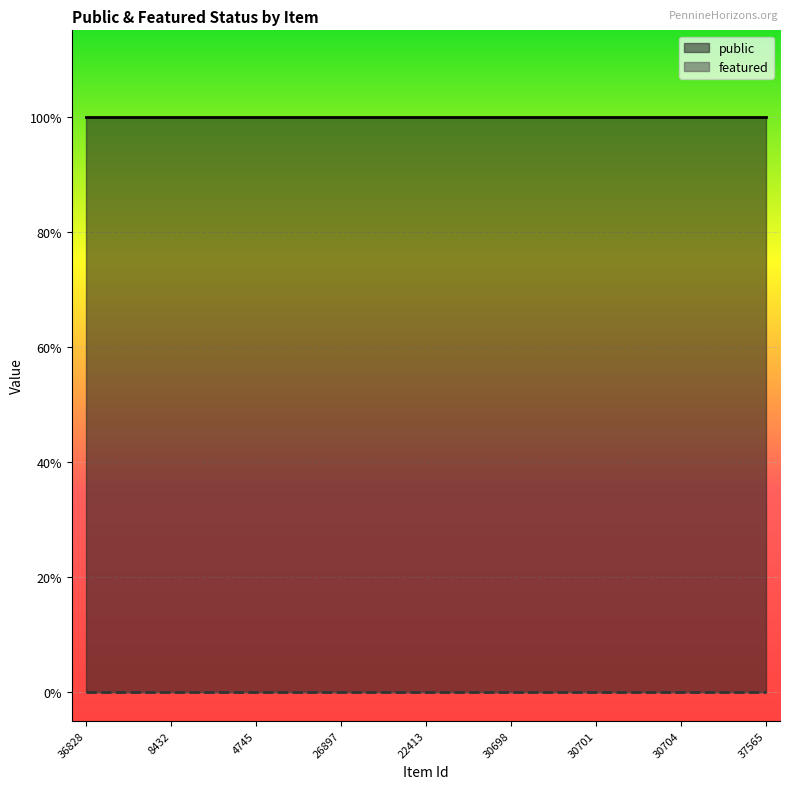

Reading right to left, transcribe all the data shown in this chart.

public: 37565=1	30706=1	30705=1	30704=1	30703=1	30702=1	30701=1	30700=1	30699=1	30698=1	30697=1	22414=1	22413=1	10018=1	11030=1	26897=1	26896=1	6067=1	4745=1	26894=1	23652=1	8432=1	8674=1	8672=1	36828=1
featured: 37565=0	30706=0	30705=0	30704=0	30703=0	30702=0	30701=0	30700=0	30699=0	30698=0	30697=0	22414=0	22413=0	10018=0	11030=0	26897=0	26896=0	6067=0	4745=0	26894=0	23652=0	8432=0	8674=0	8672=0	36828=0